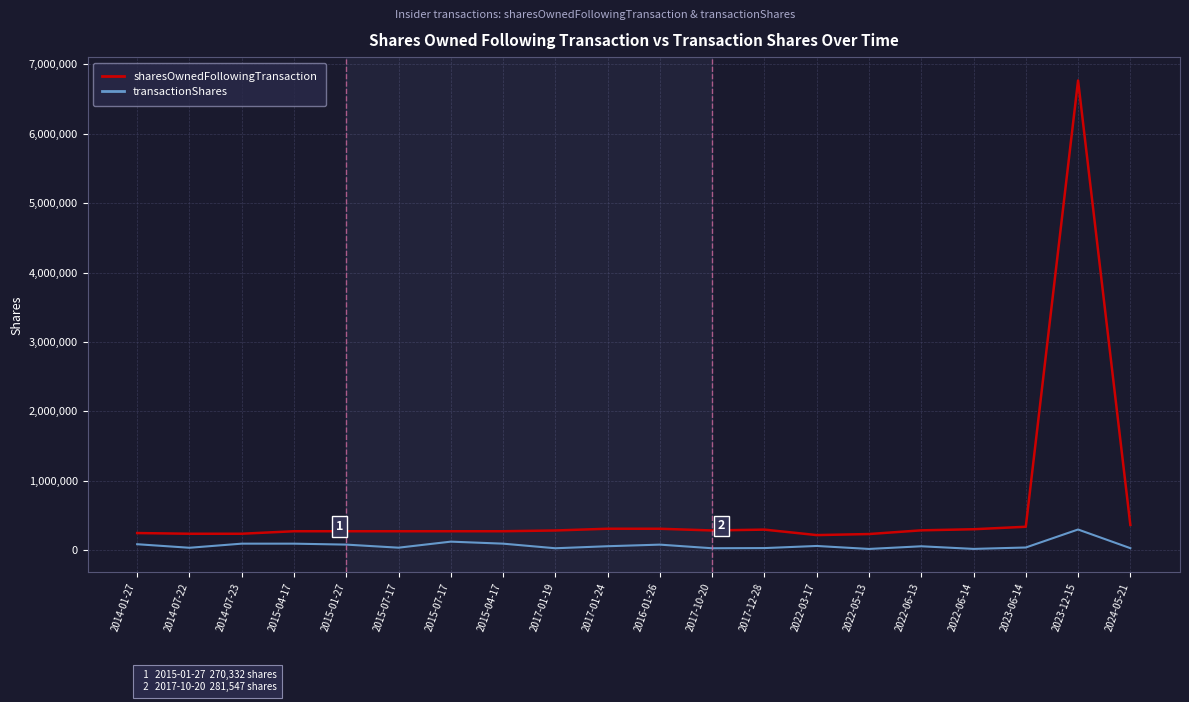

What is the sum of all transactionShares values?

1329166